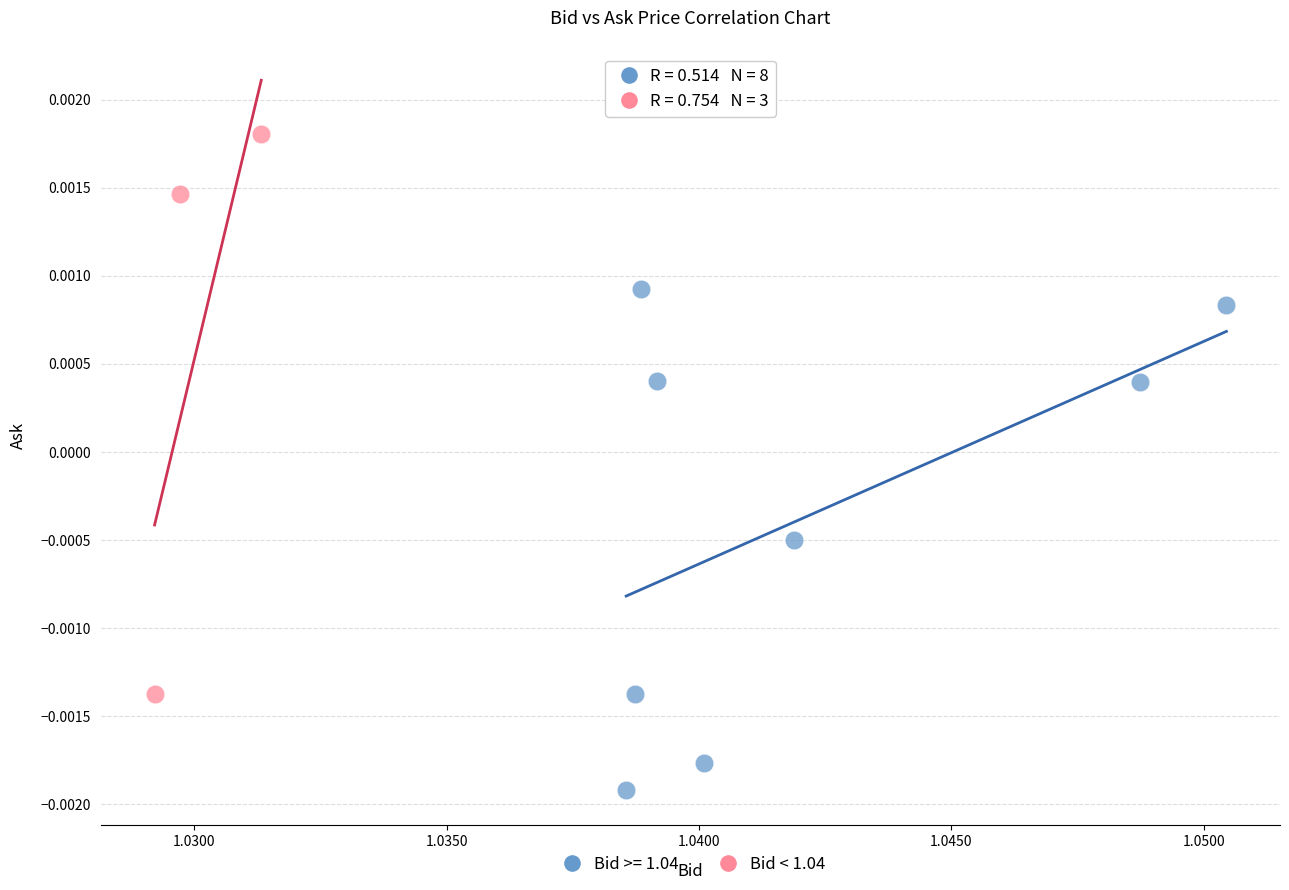

Which series reaches the maximum Y coordinate?

Bid < 1.04